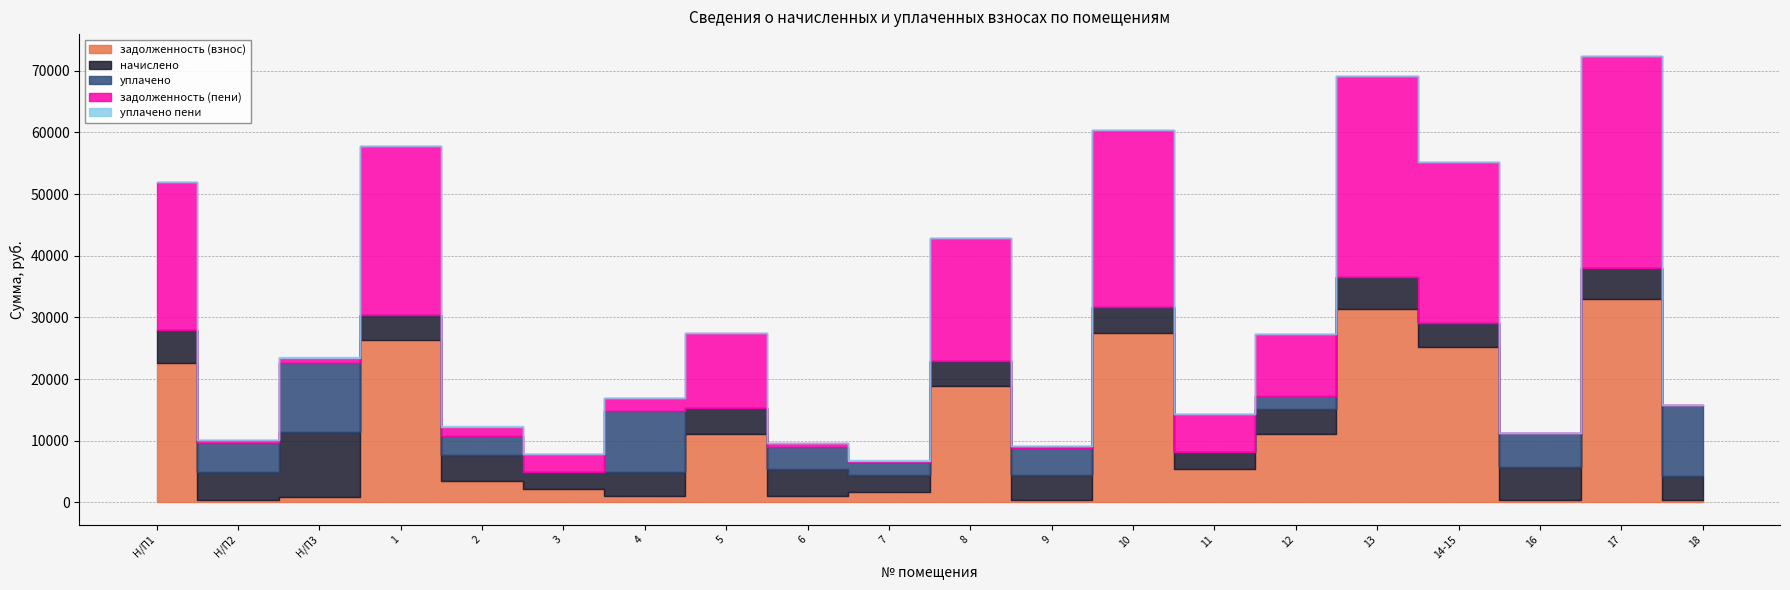

How many intersections are there between задолженность (пени) and задолженность (взнос)?

9